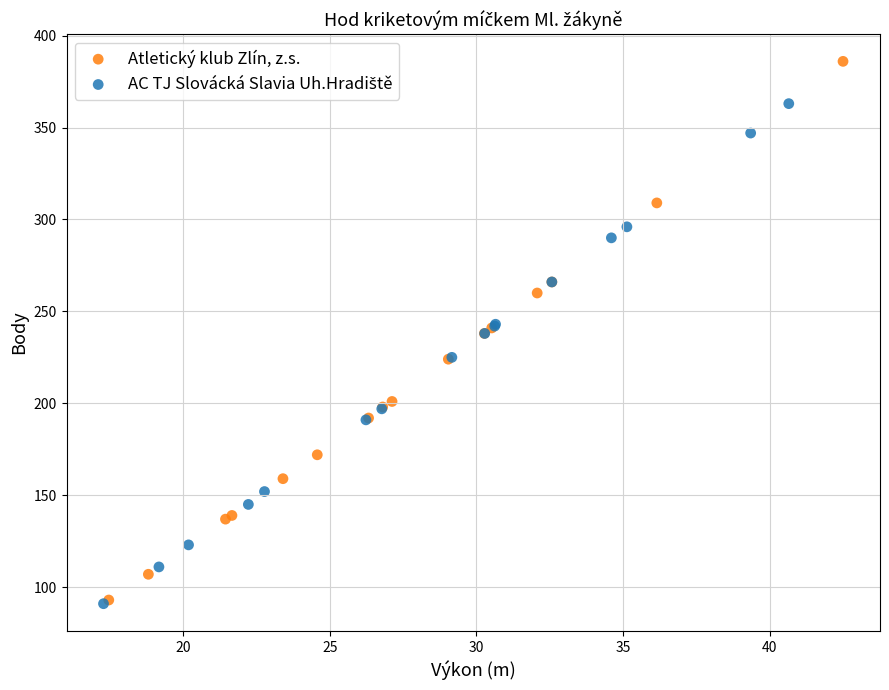

Which series reaches the maximum Y coordinate?

Atletický klub Zlín, z.s.